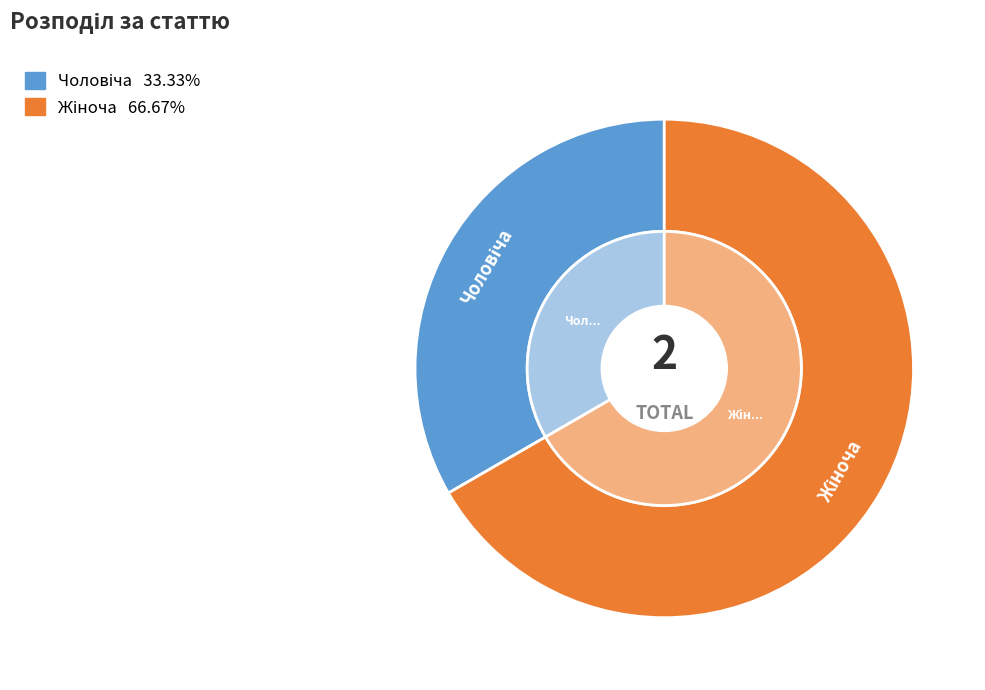

The Чоловіча slice represents 33% of the pie. True or false?

True